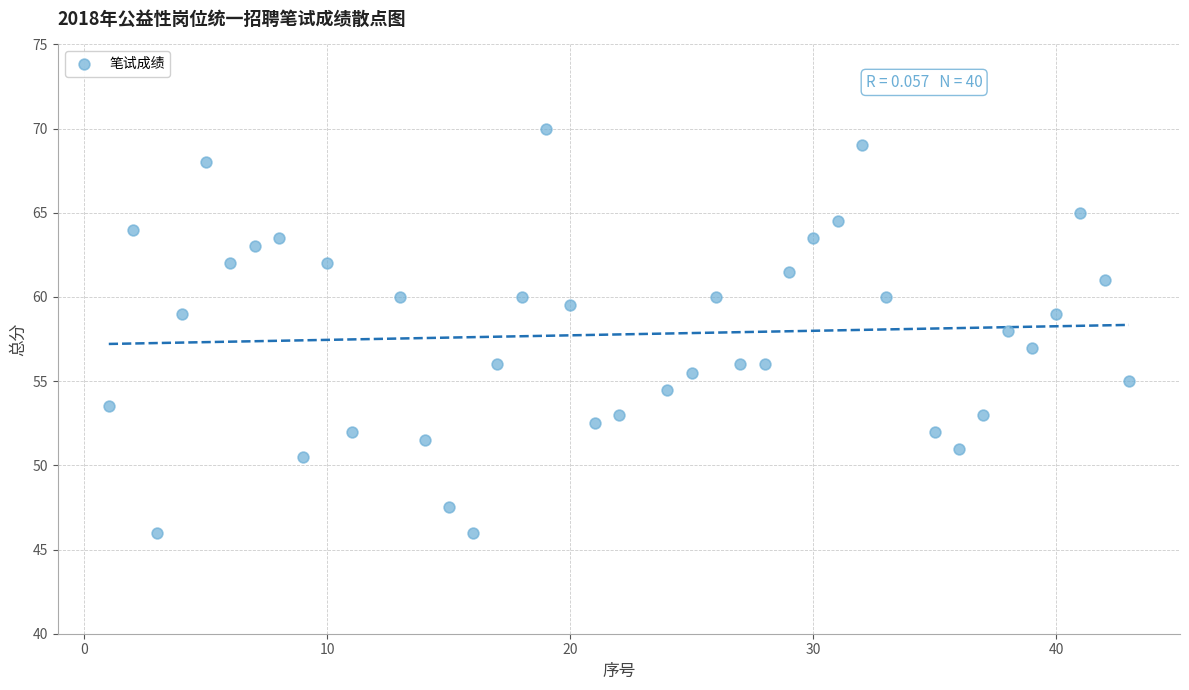

What is the range of X values (max minus min)?

42.0